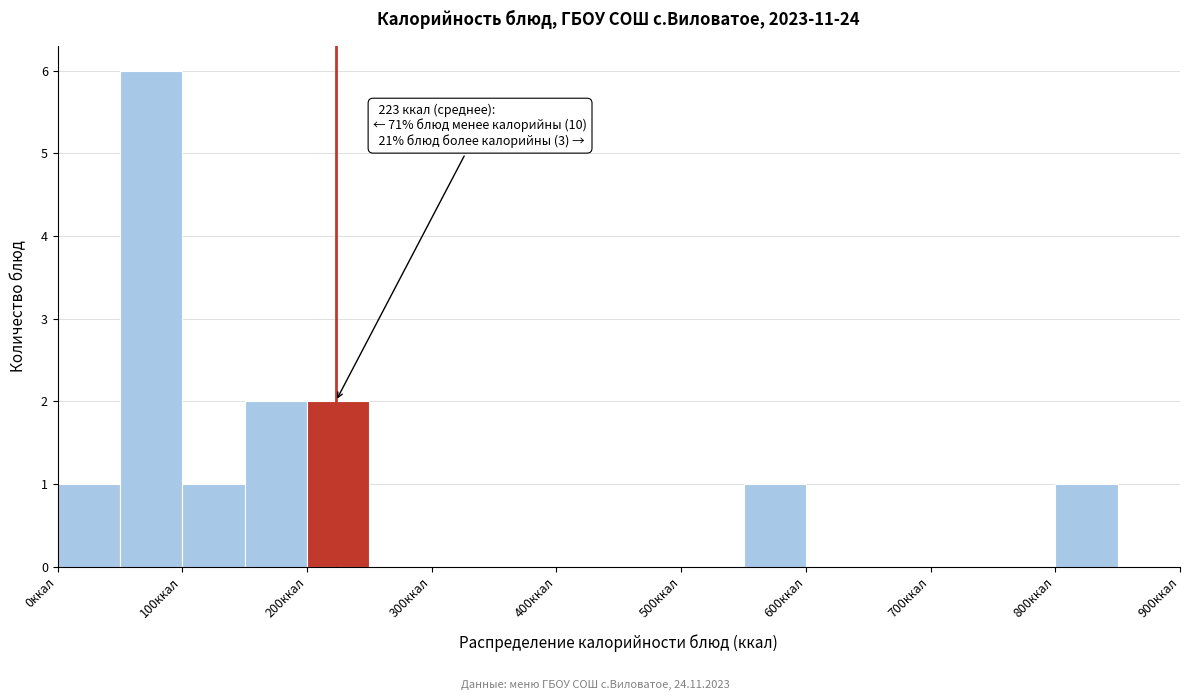

Over which range of the x-axis is the bar tallest?

50 to 100